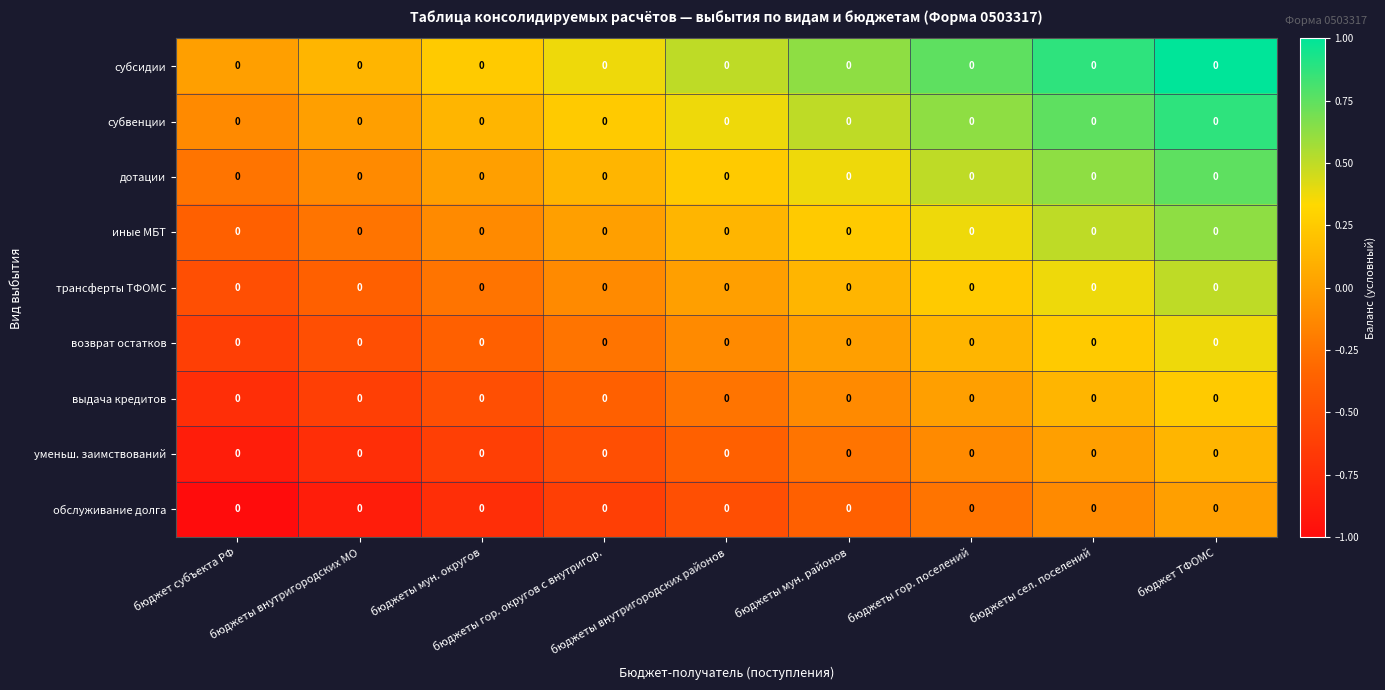

List the series in order of their peak value, lowest first.

обслуживание долга, уменьш. заимствований, выдача кредитов, возврат остатков, трансферты ТФОМС, иные МБТ, дотации, субвенции, субсидии